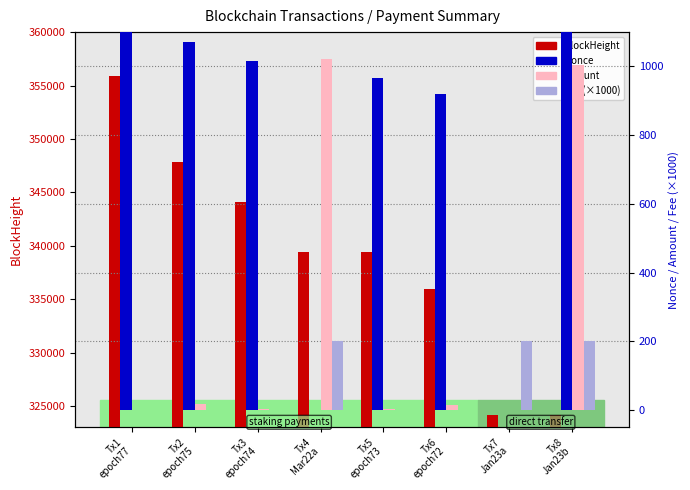

Rank the series at Tx2
epoch75 from lowest to highest value.

Fee (×1000), Amount, Nonce, BlockHeight